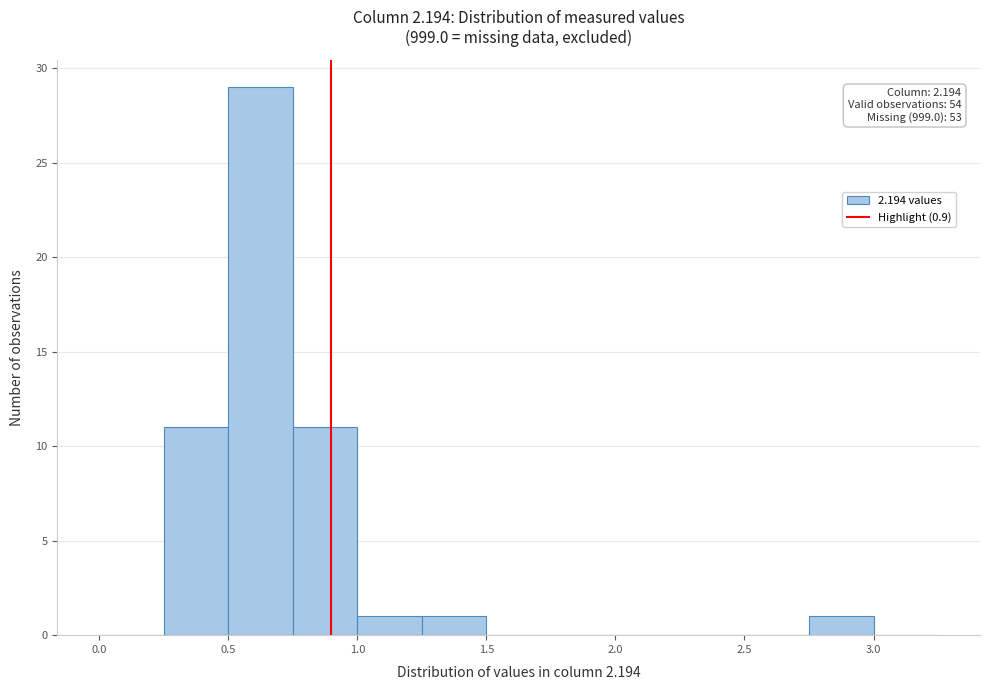

Over which range of the x-axis is the bar tallest?

0.50 to 0.75